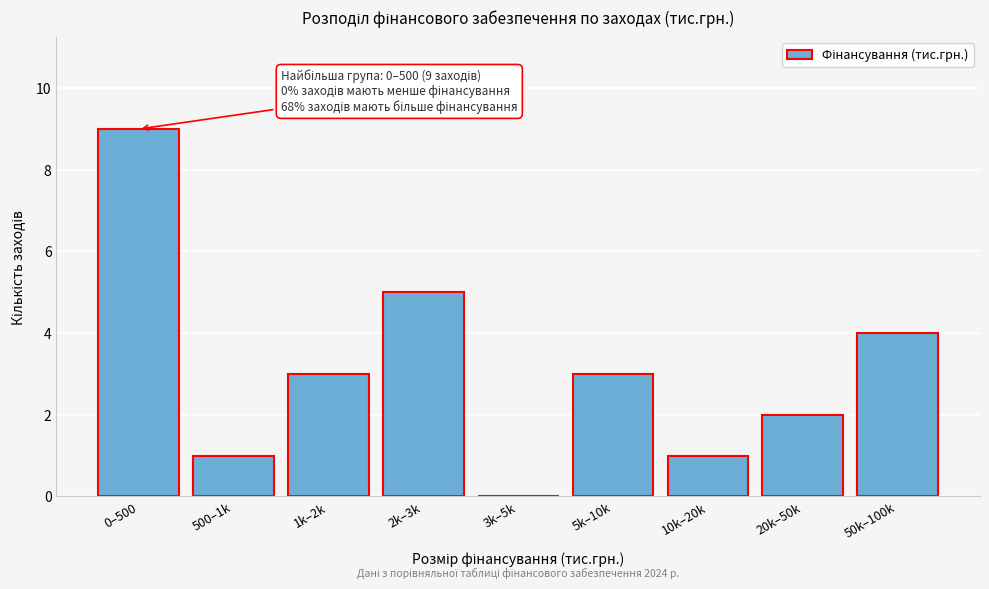

Reading right to left, what are all the values shown in this chart?

50k–100k=4	20k–50k=2	10k–20k=1	5k–10k=3	3k–5k=0	2k–3k=5	1k–2k=3	500–1k=1	0–500=9